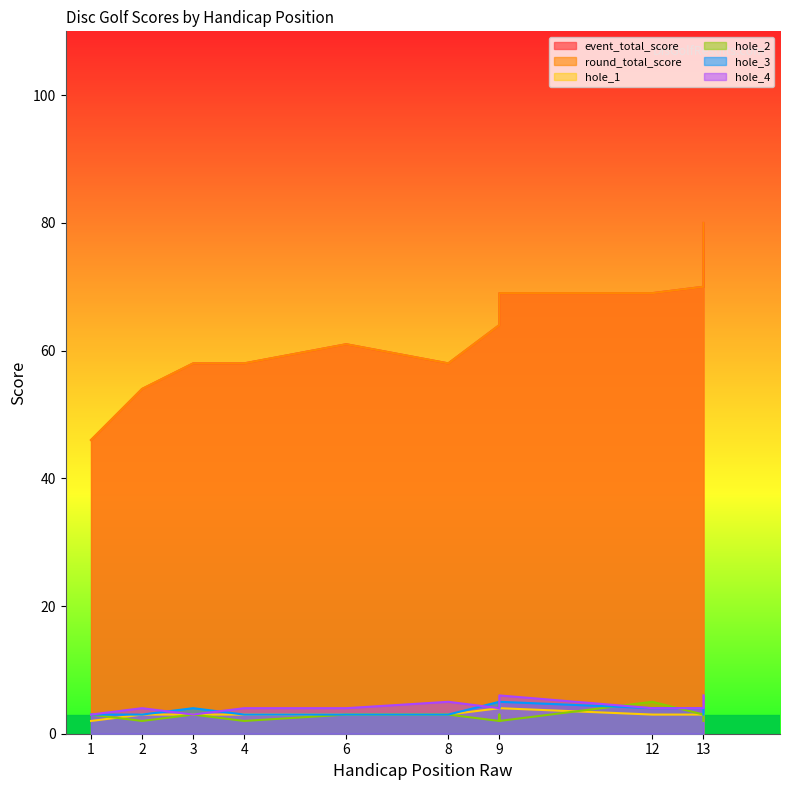

Rank the series at 1 from highest to lowest value.

event_total_score, round_total_score, hole_2, hole_3, hole_4, hole_1